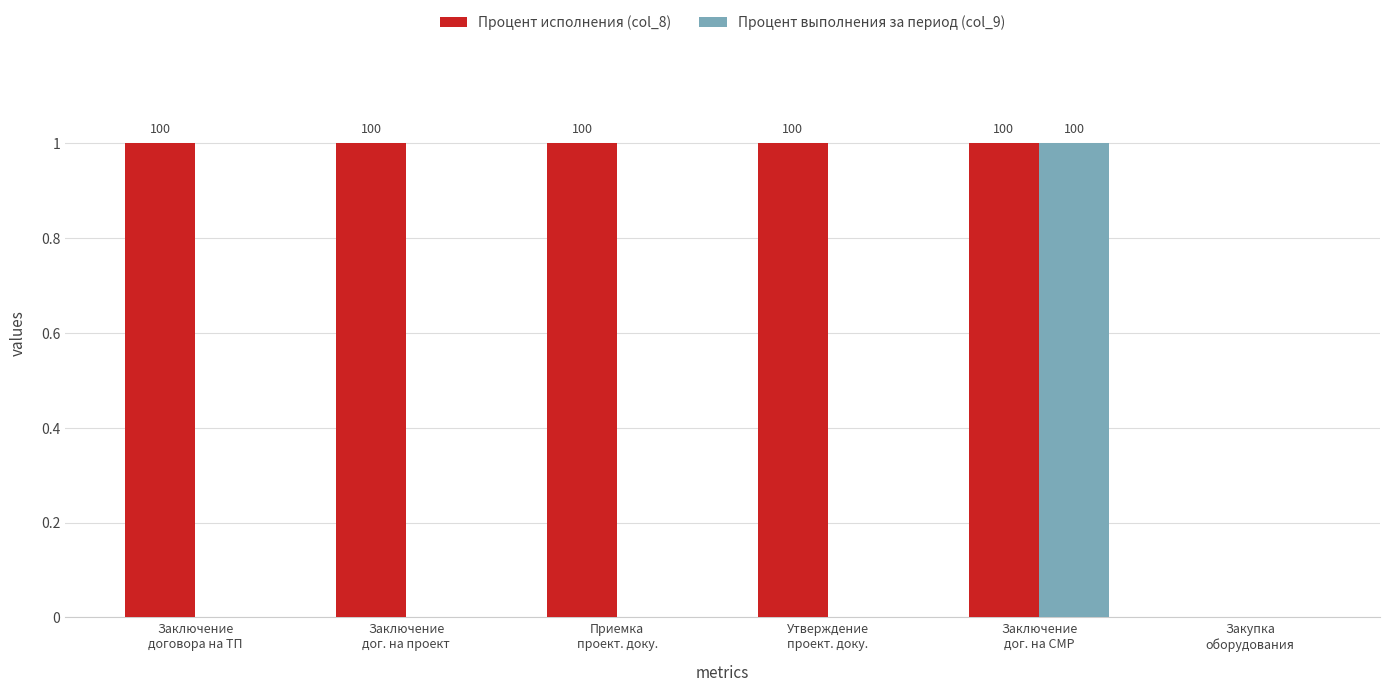

Does the chart contain stacked bars?

No